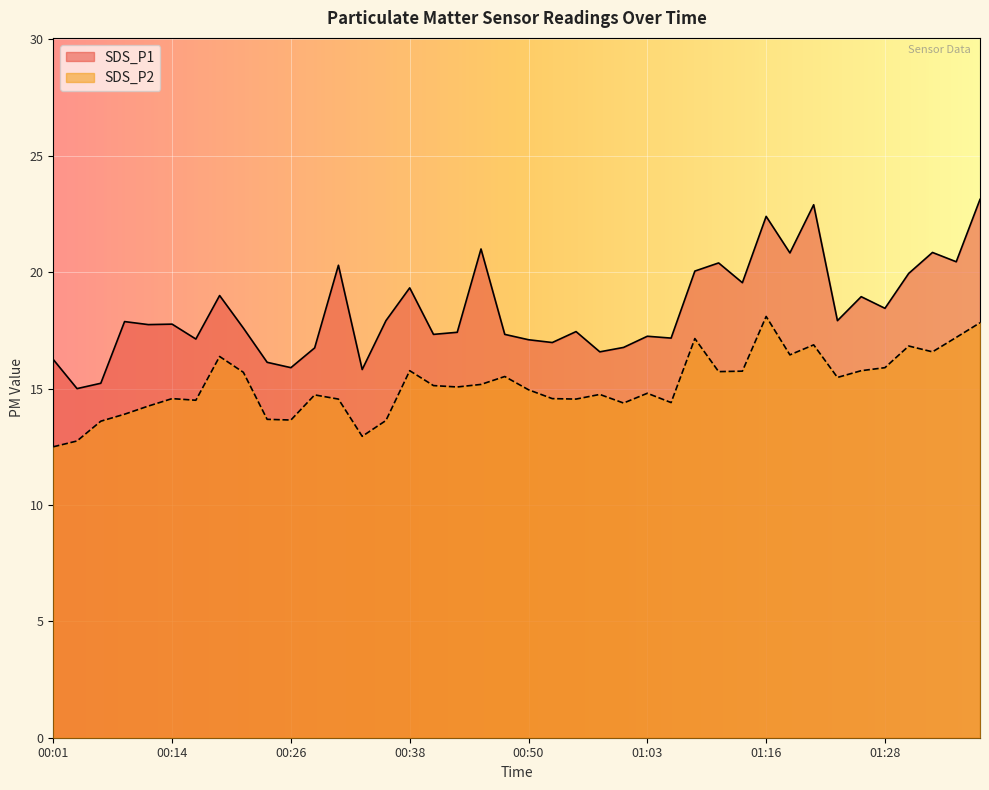

What is the approximate value of SDS_P1 at 01:23?

17.9